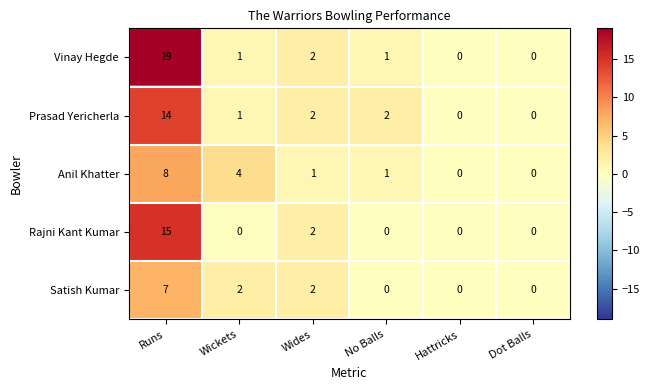

Where does the Prasad Yericherla series first go above 2?

Runs